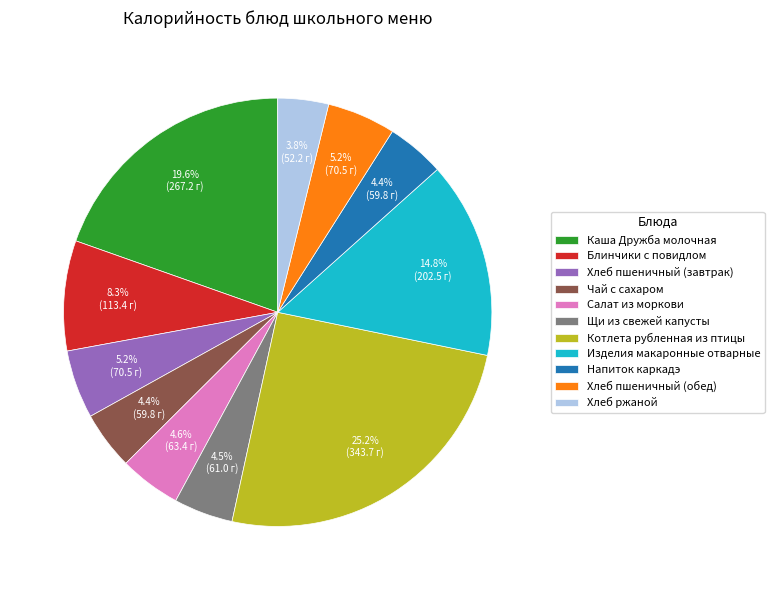

What is the largest slice in the pie chart?

Котлета рубленная из птицы